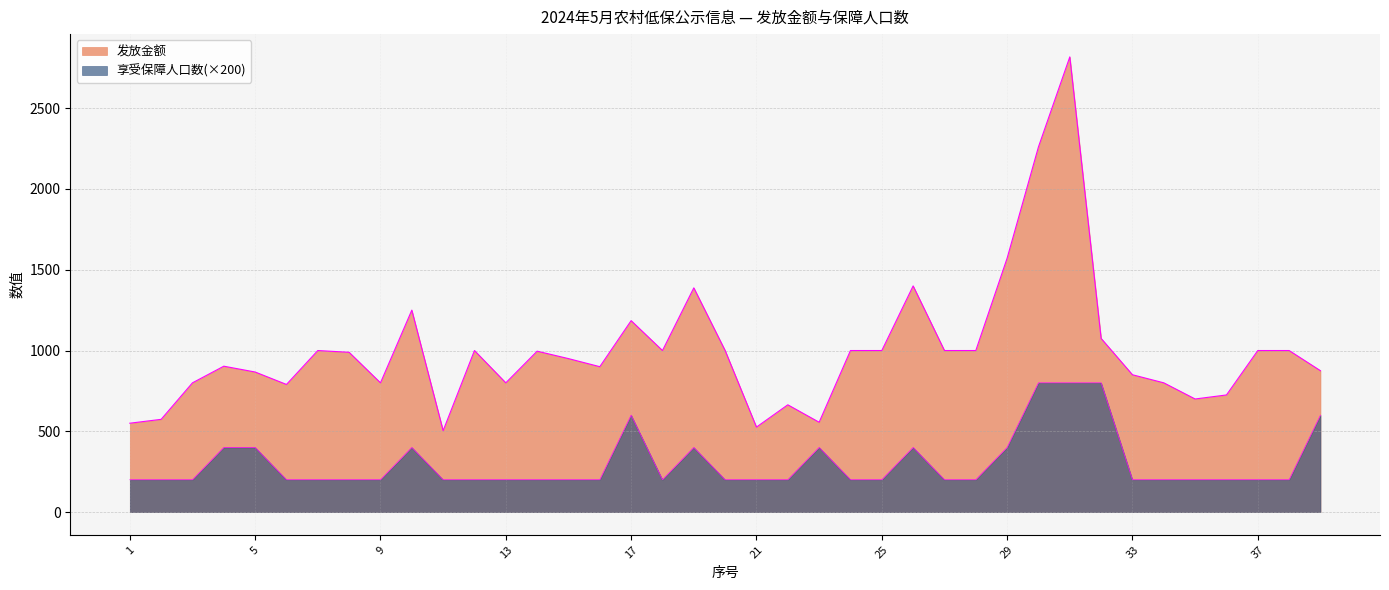

What is the spread (max minus min) of values at 8?

789